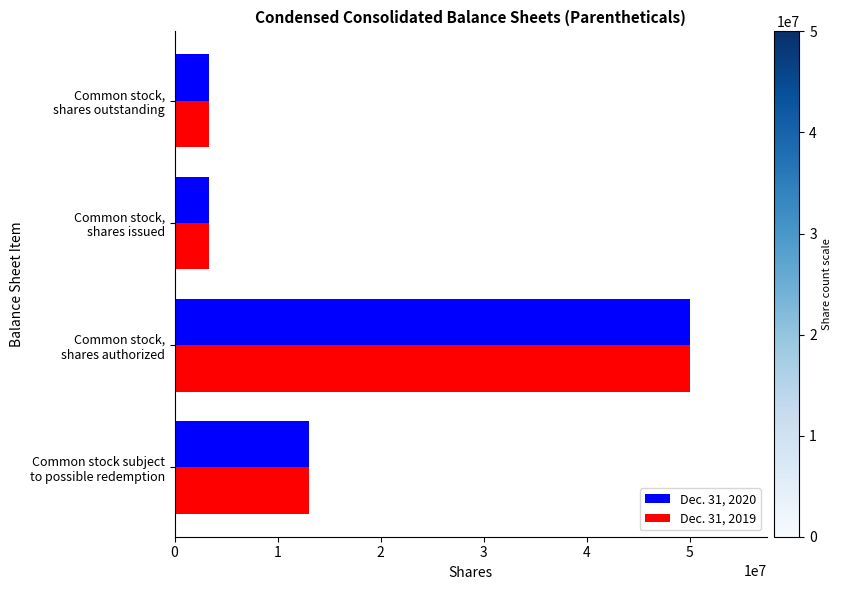

What are all the series names shown in the legend?

Dec. 31, 2020, Dec. 31, 2019